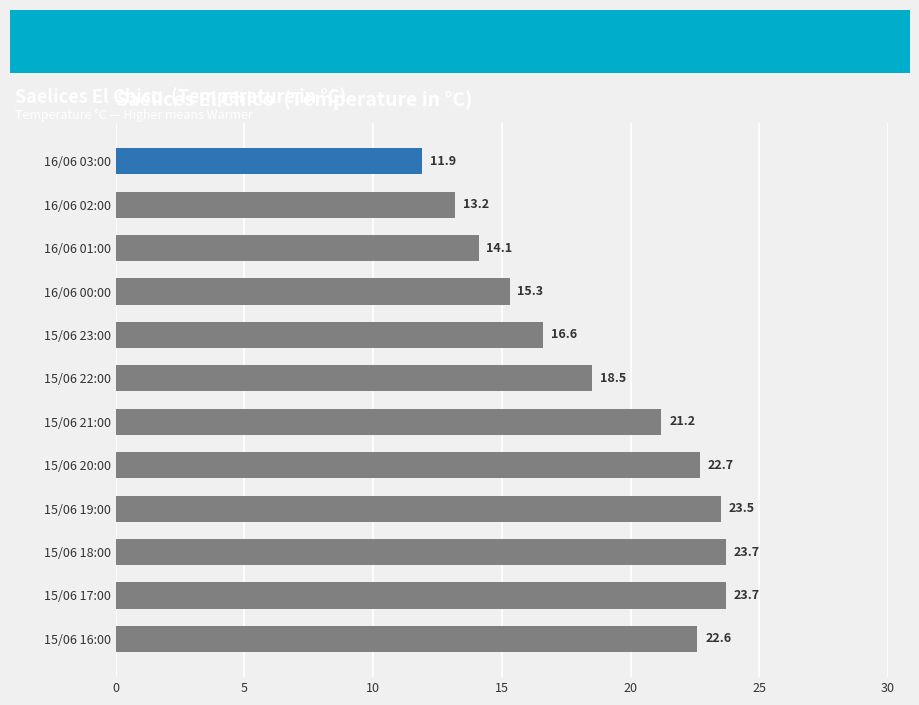

What is the change in value from 16/06 00:00 to 15/06 23:00?

+1.3